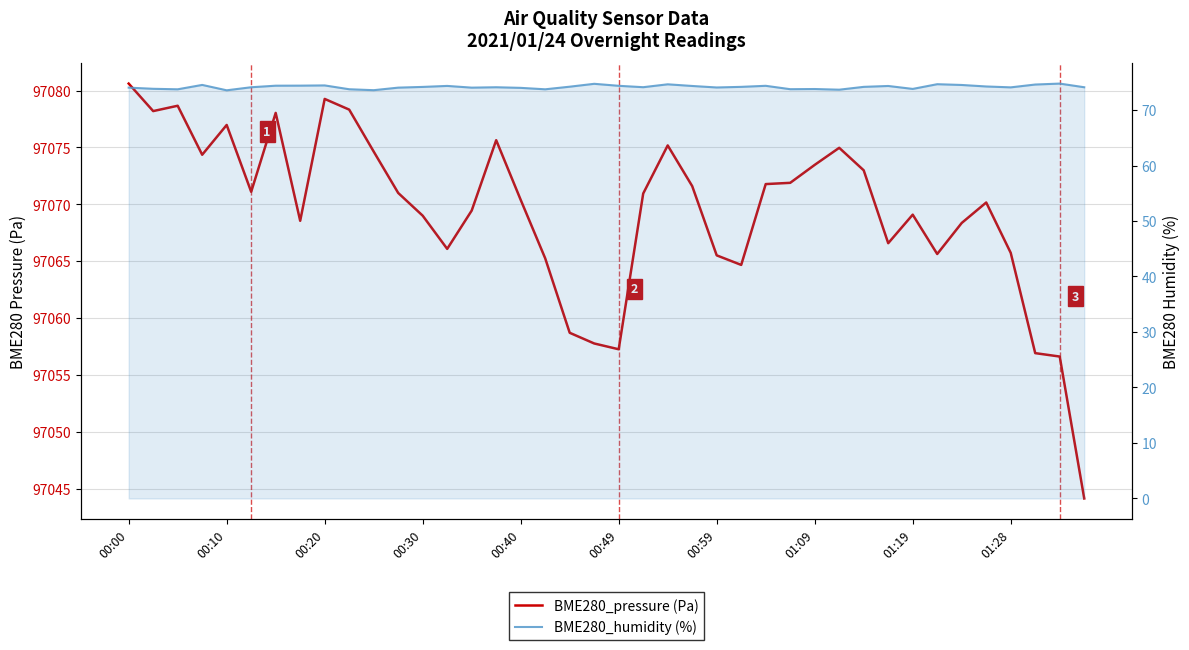

True or false: BME280_humidity (%) and BME280_pressure (Pa) cross at least once.

False